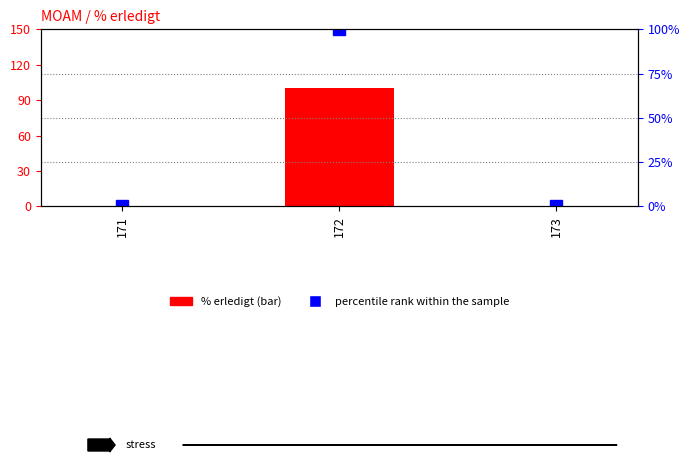

How many groups of bars are there?

3